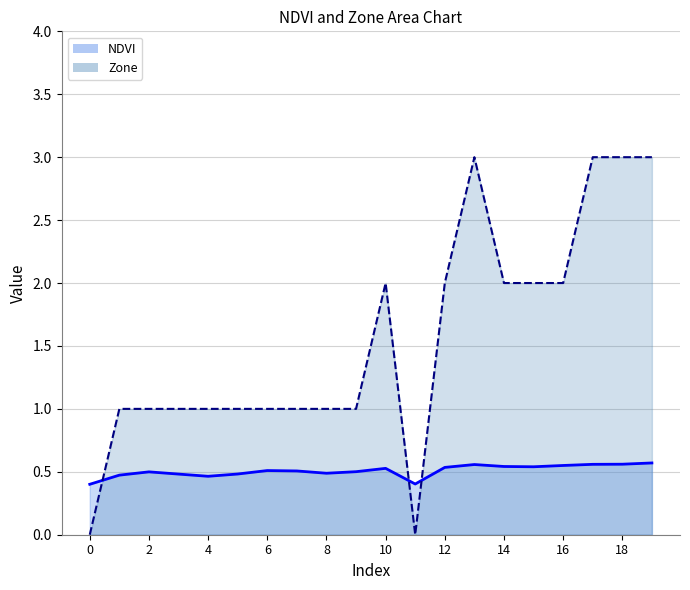

Count the Zone values in the range 1 to 2.

14